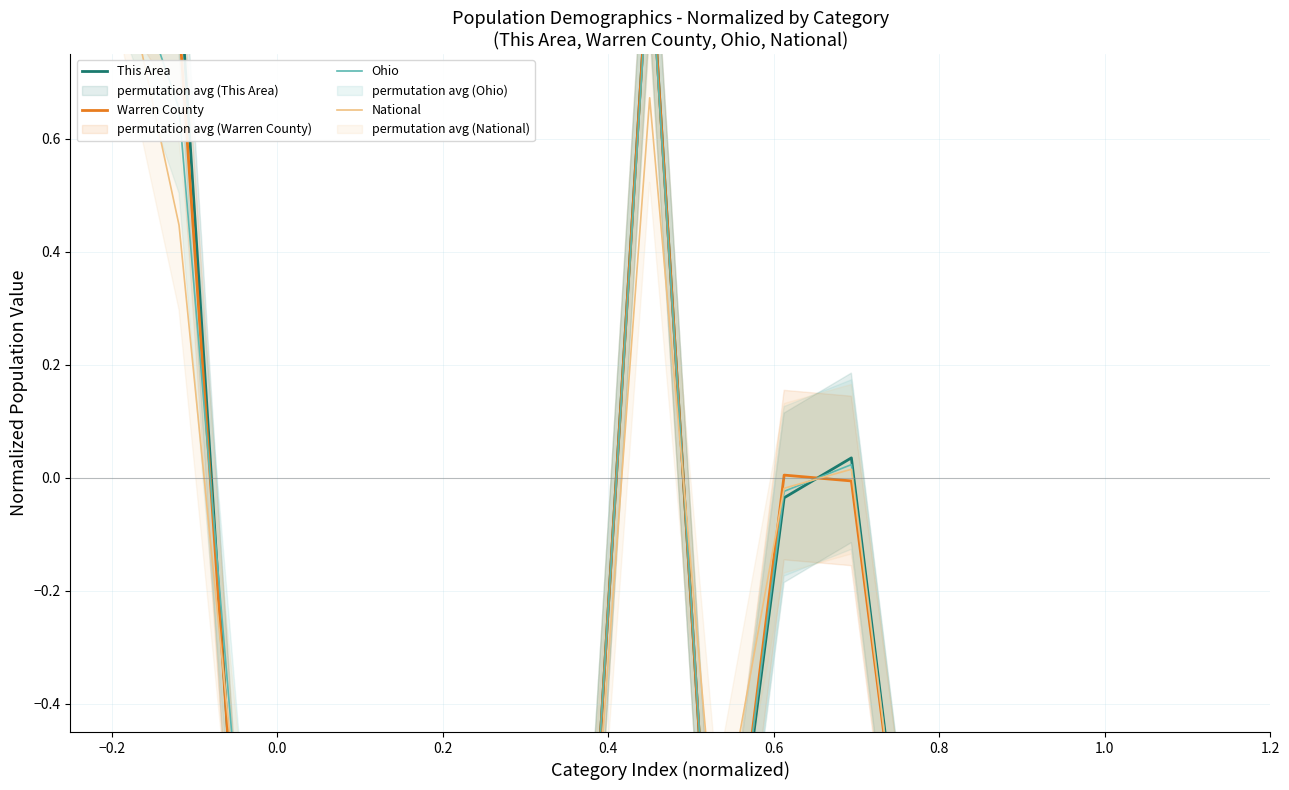

How many intersections are there between Ohio and This Area?

7